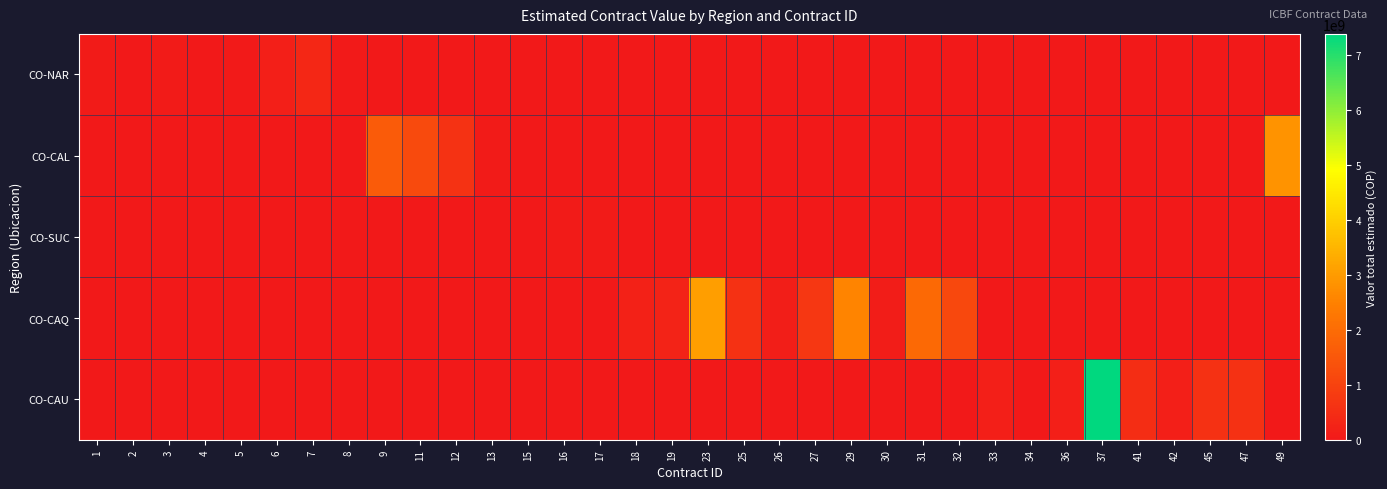

Which series has the largest total across all categories?

CO-CAQ